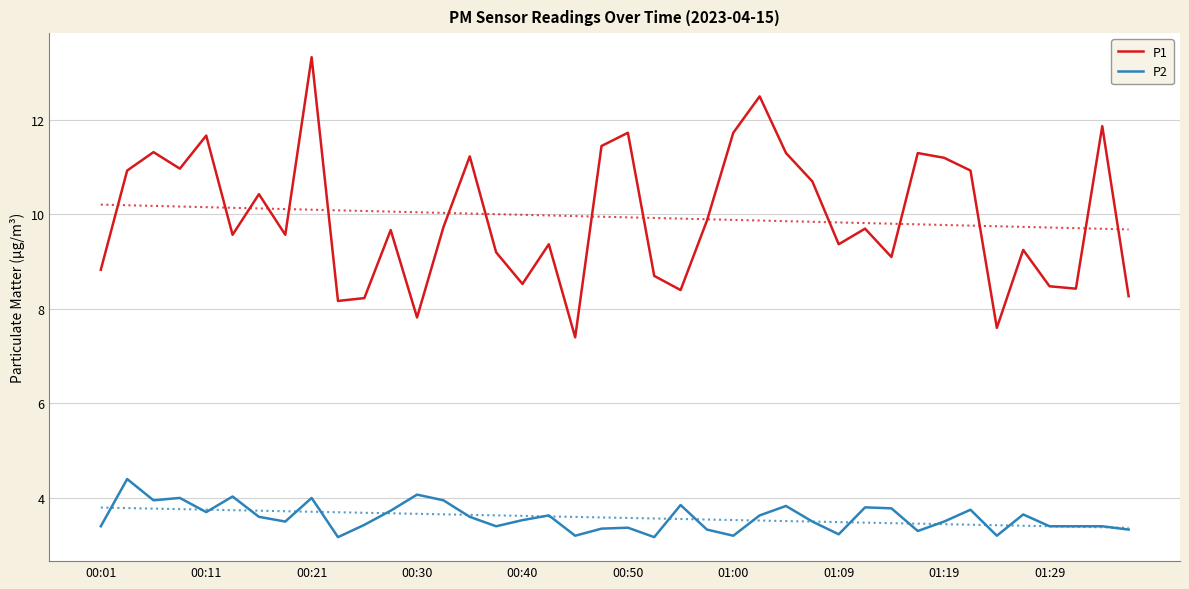

What are all the series names shown in the legend?

P1, P2